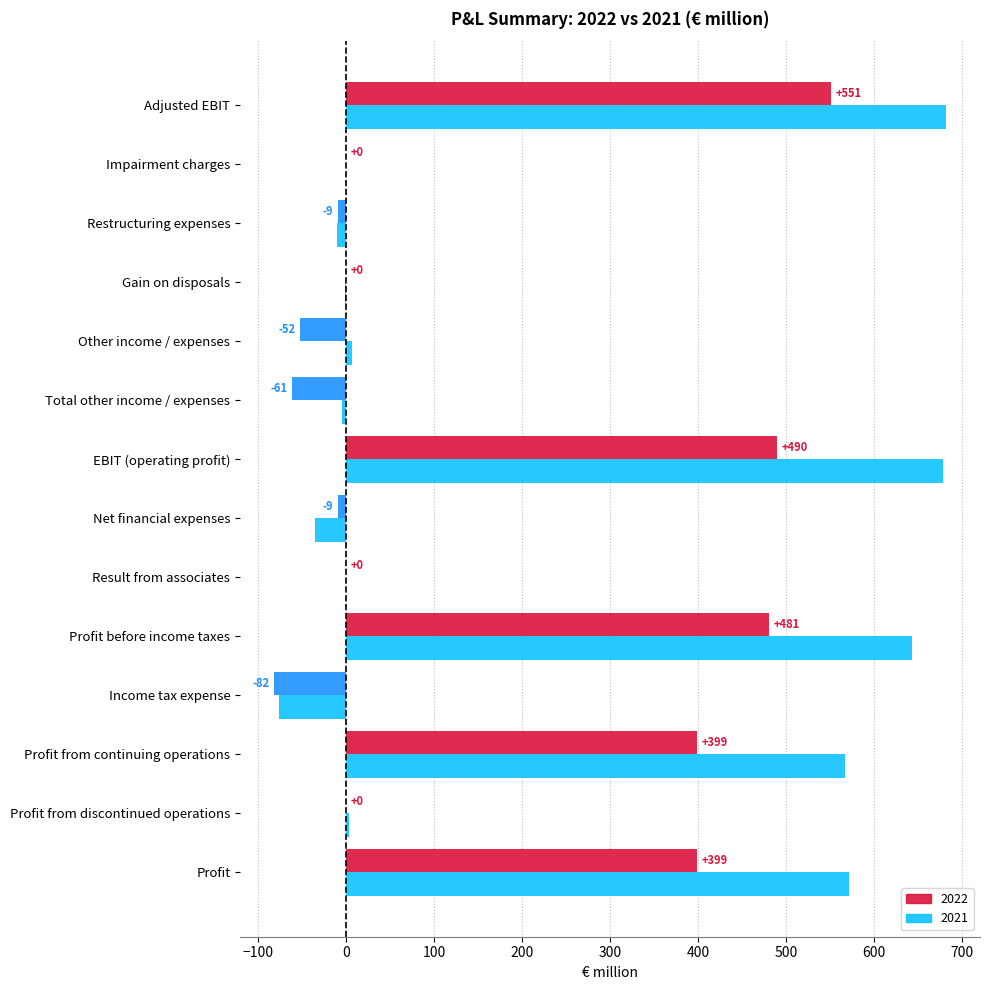

Read the 2021 value at Profit from continuing operations, to the nearest 10.

570